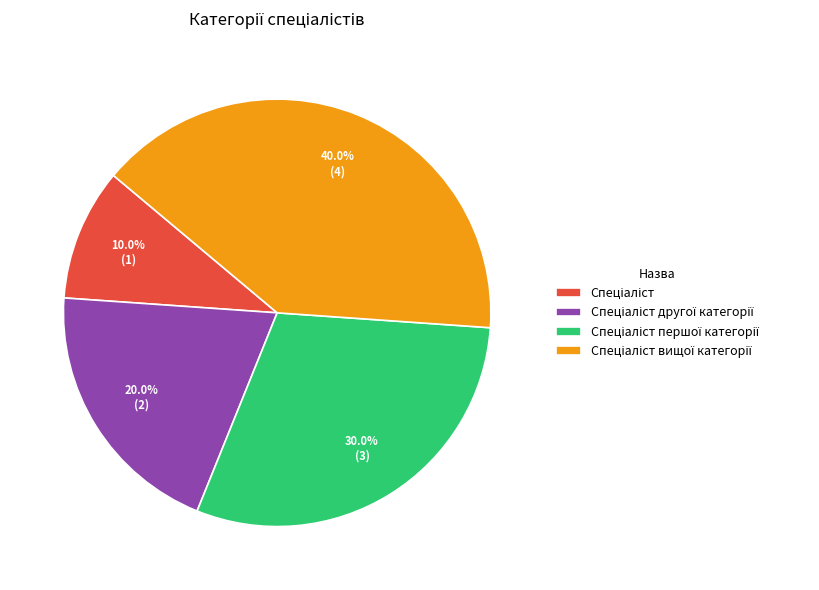

Is there a majority slice in this chart?

No